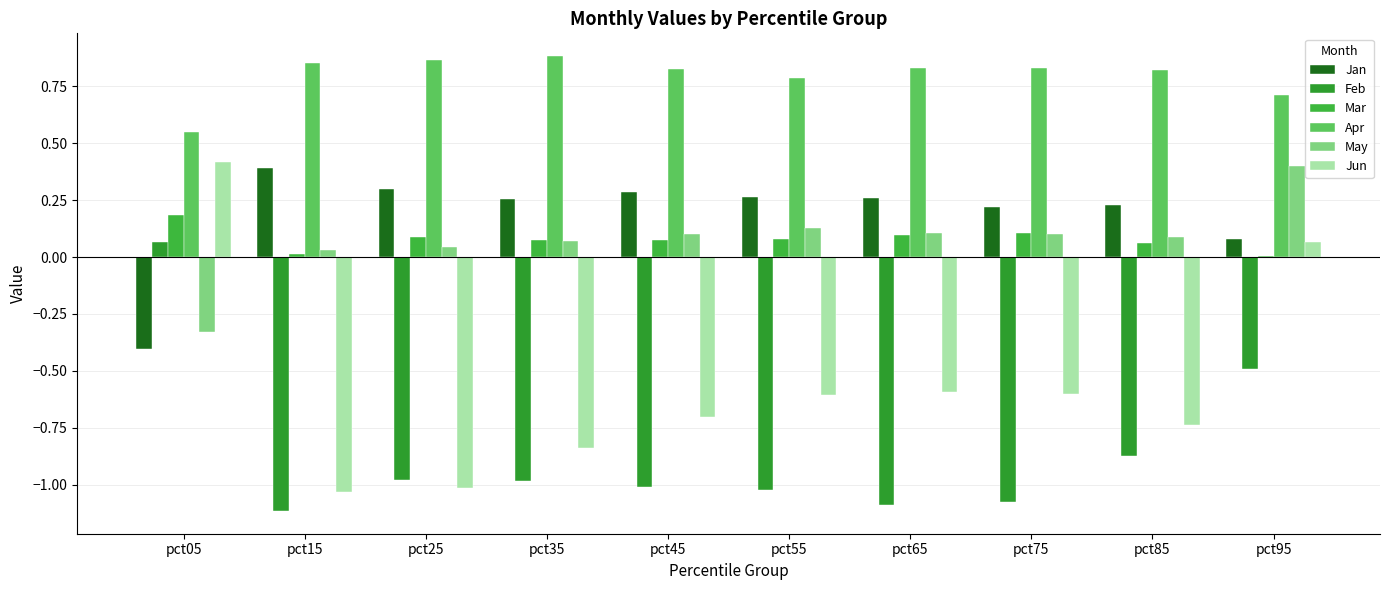

Which category has the highest value across all series?

pct35